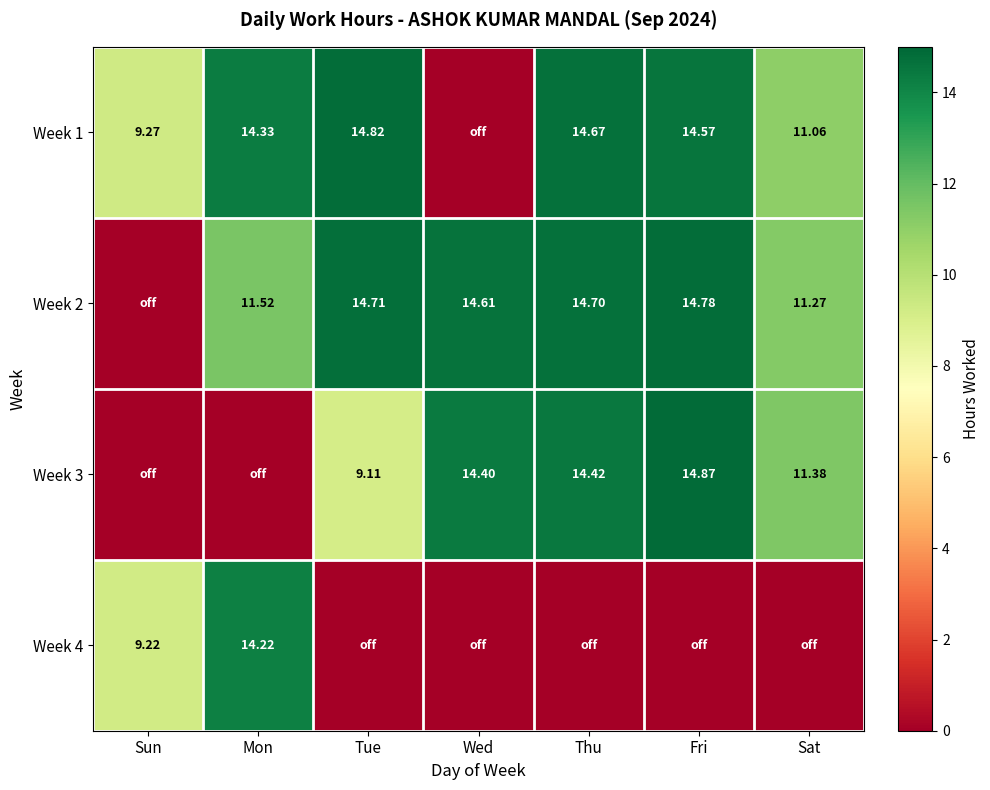

Is the value of Week 1 at Sun greater than the value of Week 2 at Mon?

No